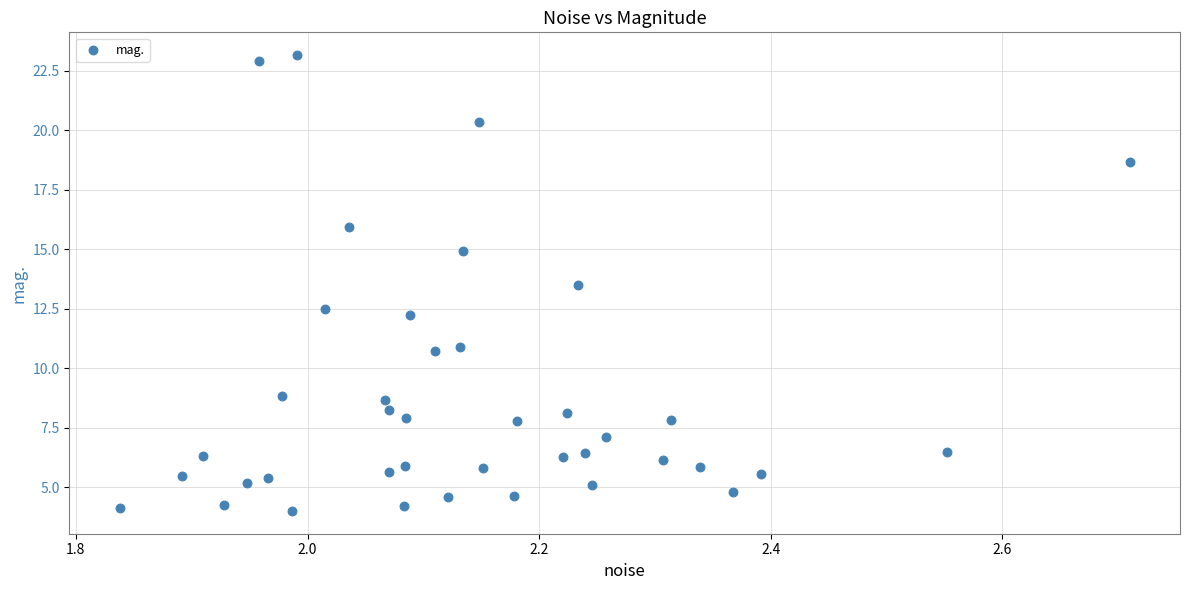

What is the range of Y values (max minus min)?

19.1